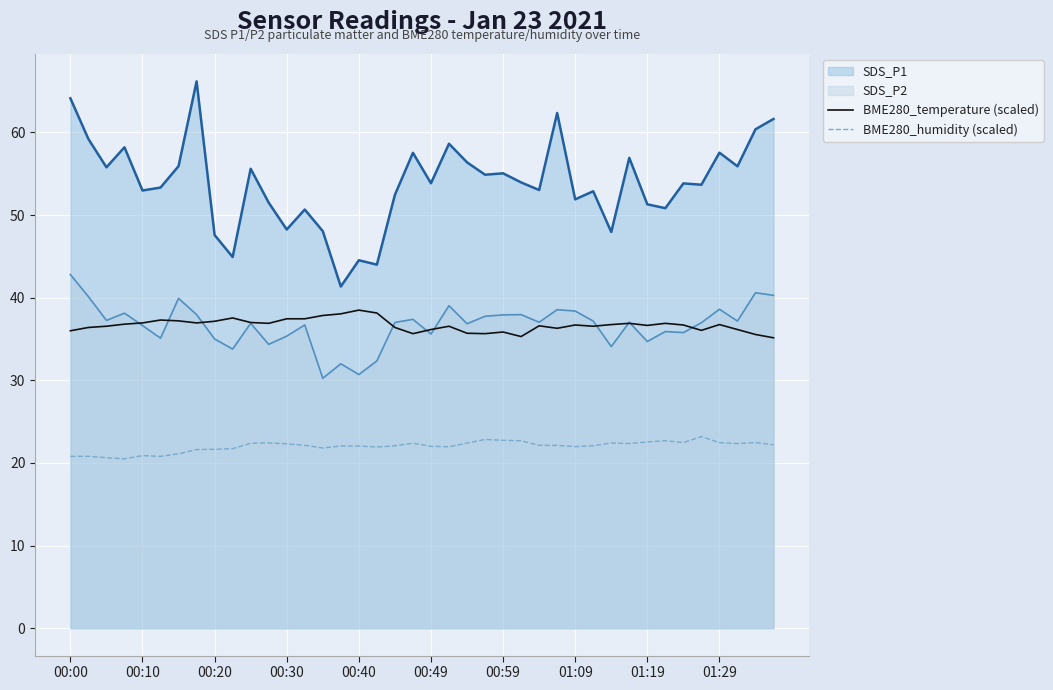

What is the minimum value shown in the chart?

20.5